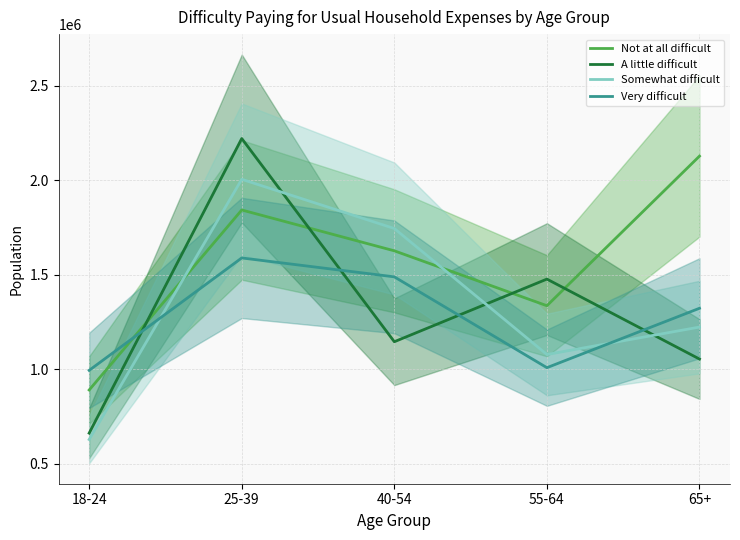

Does the chart display data point markers on the line(s)?

No